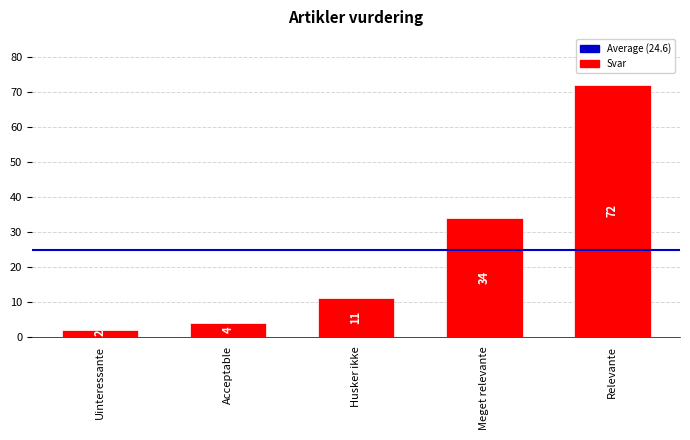

What is the value of the 3rd bar from the left?

11